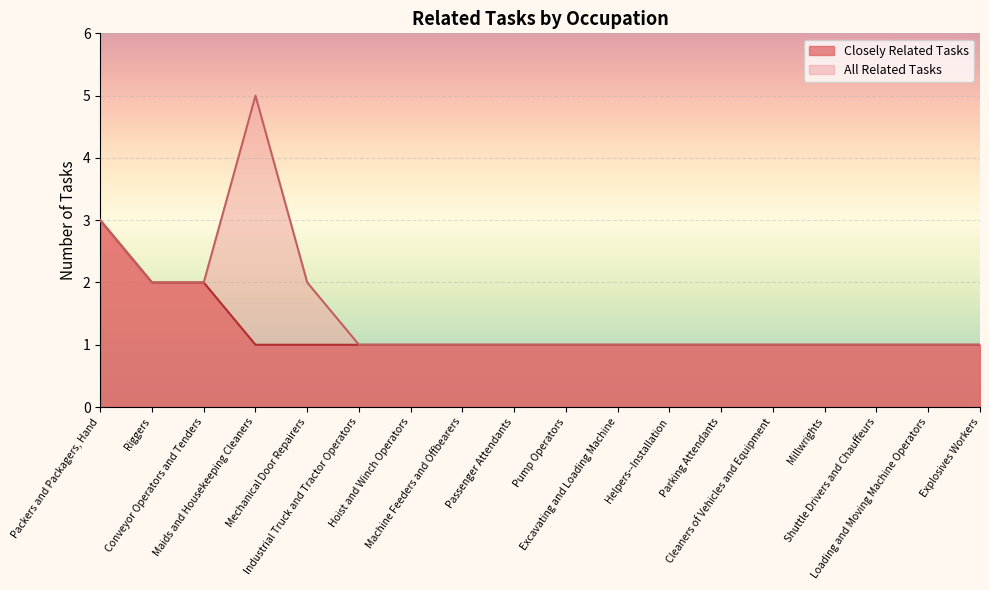

Between Hoist and Winch Operators and Helpers--Installation, which series saw the biggest shift?

Closely Related Tasks